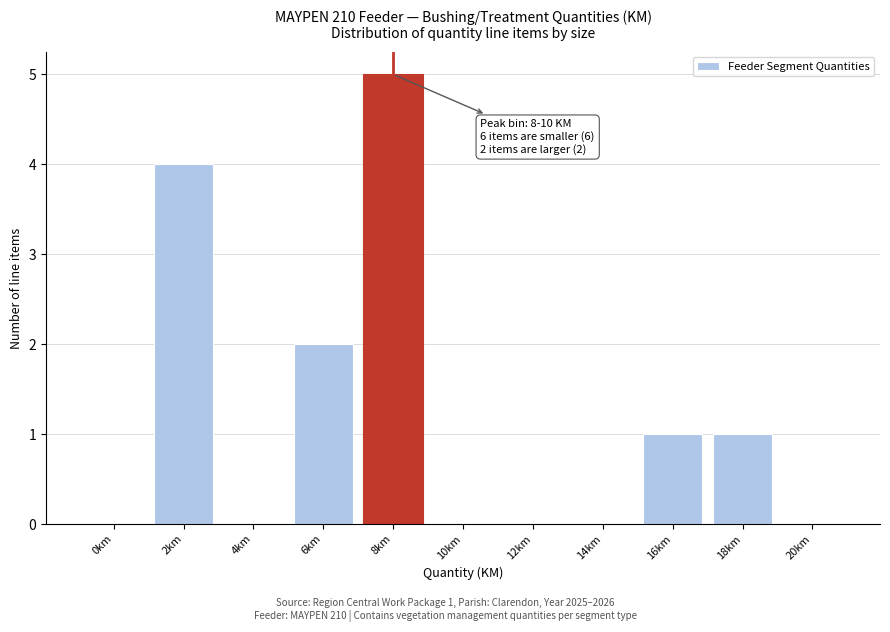

Reading left to right, transcribe all the data shown in this chart.

0km=0	2km=4	4km=0	6km=2	8km=5	10km=0	12km=0	14km=0	16km=1	18km=1	20km=0